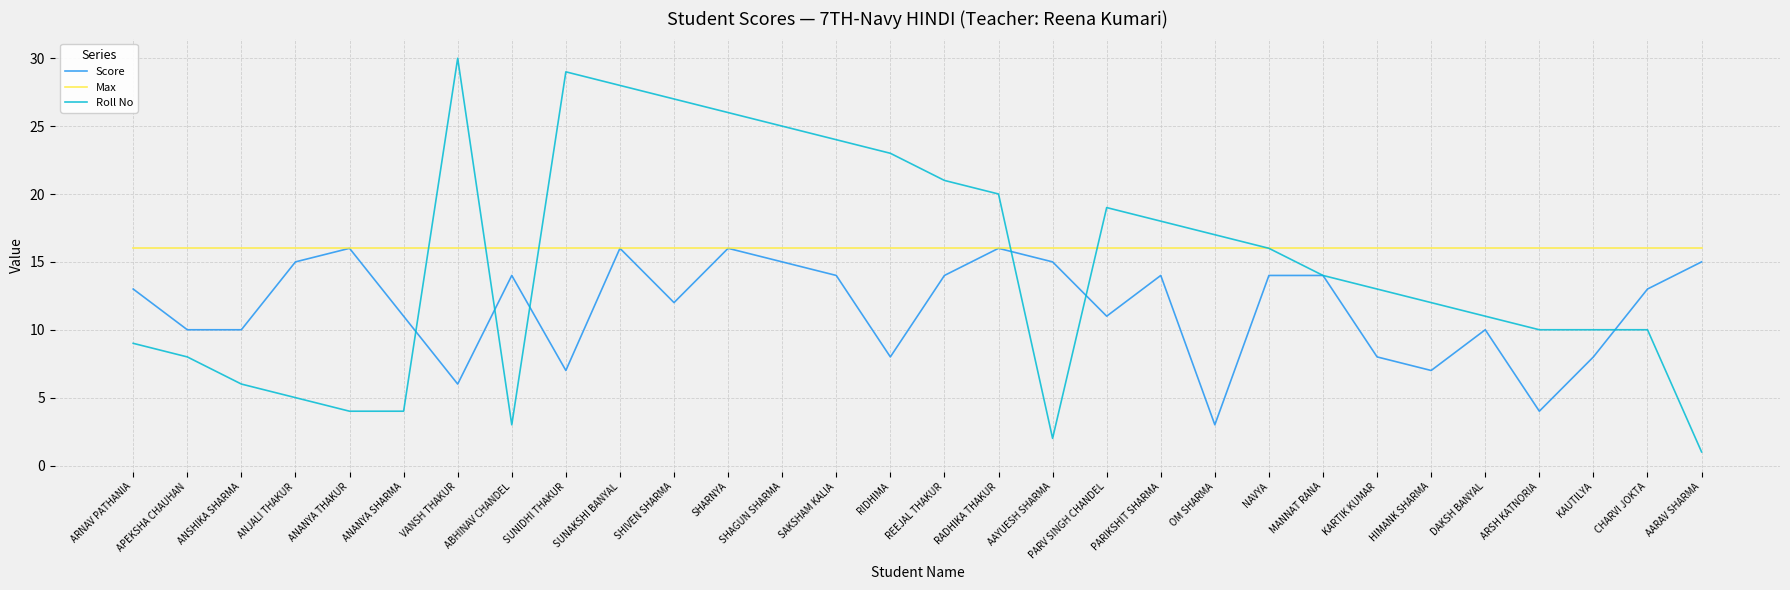

The value of Max at REEJAL THAKUR is 16. True or false?

True